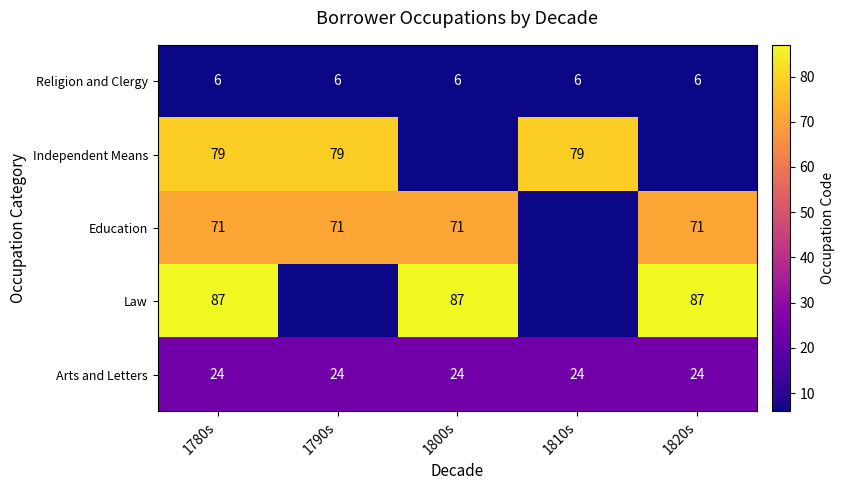

The value of Law at 1800s is 27. True or false?

False